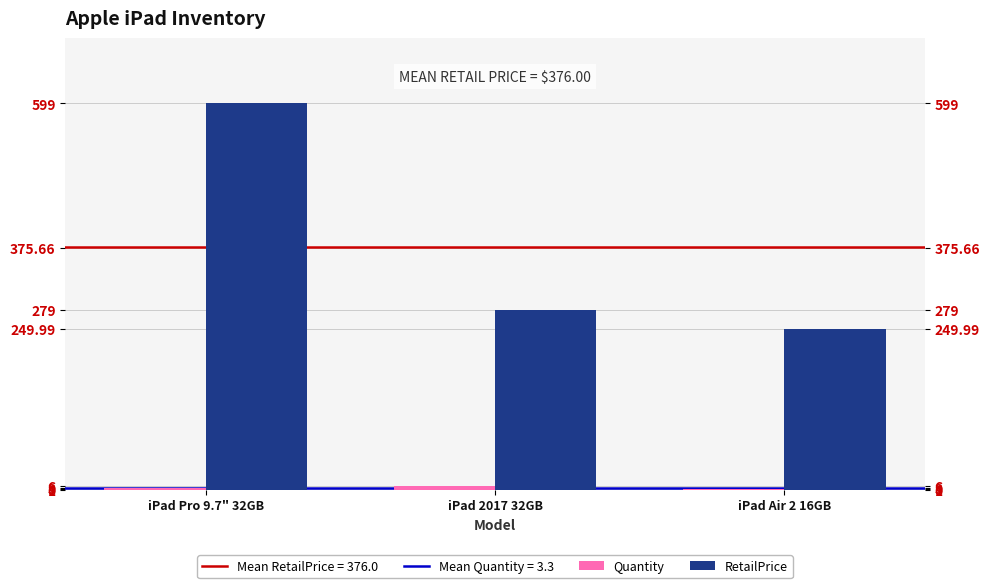

What is the difference between the Quantity values at iPad 2017 32GB and iPad Pro 9.7" 32GB?

3.0